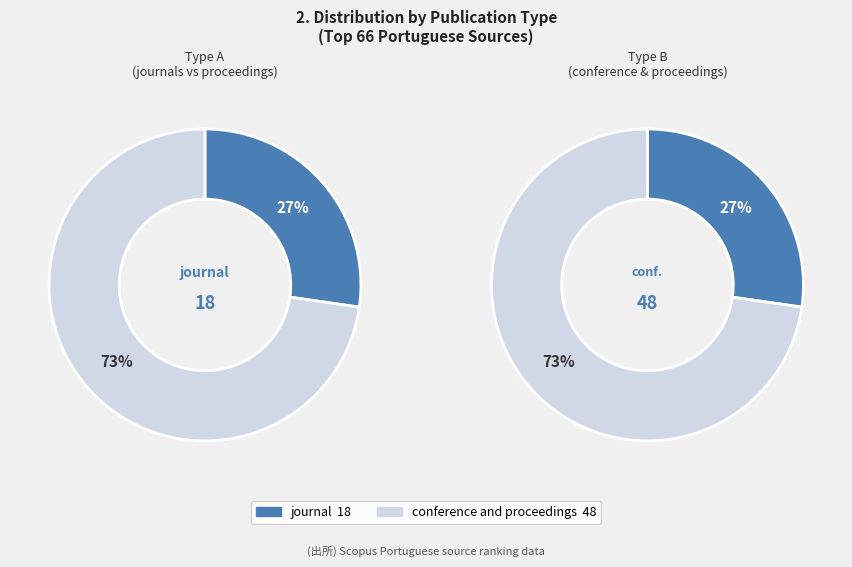

What is the total percentage of conference and proceedings and journal?

100.0%